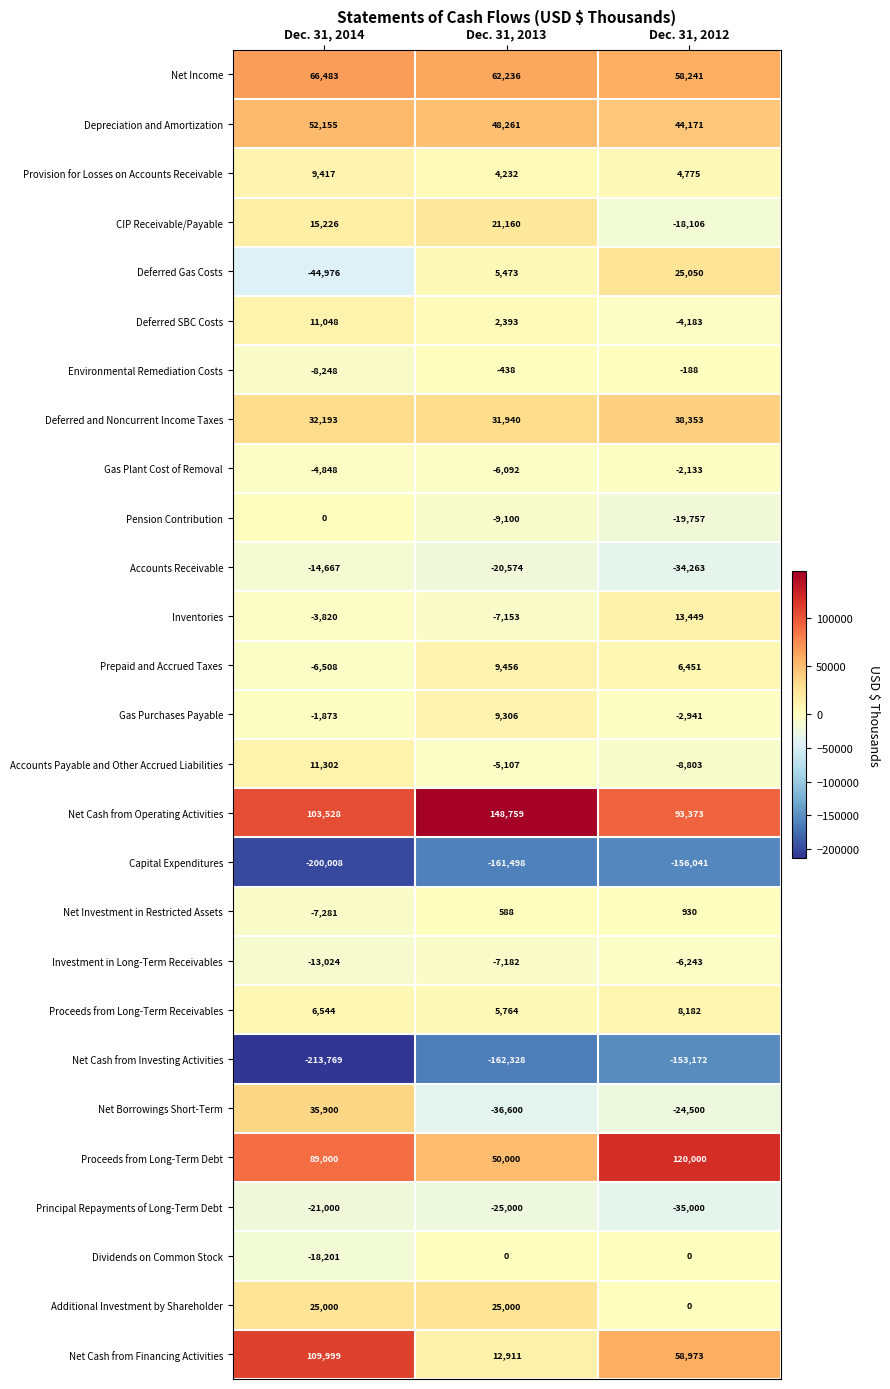

What is the total value across all series at Dec. 31, 2012?

6618